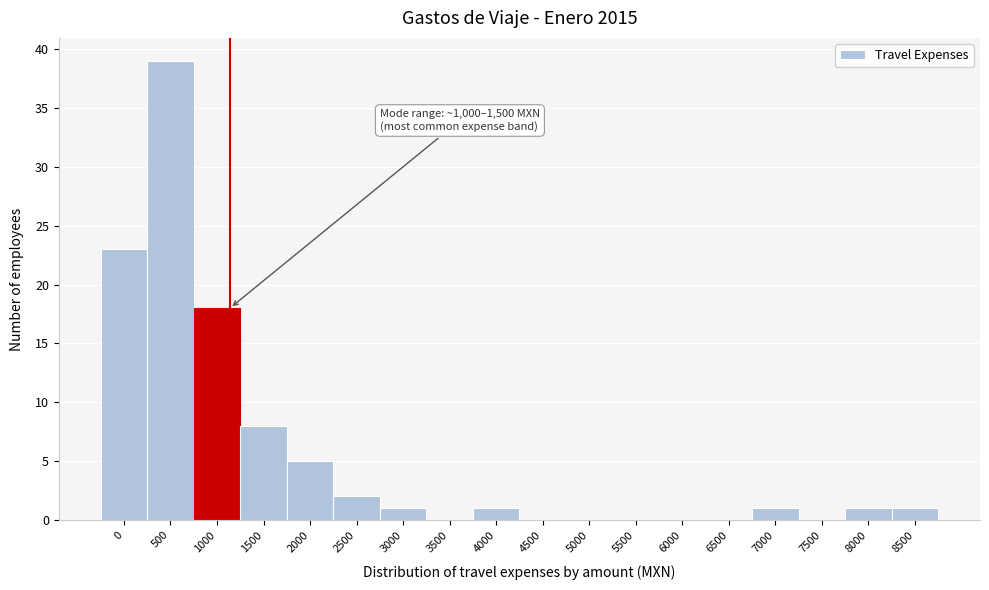

Reading left to right, what are all the values shown in this chart?

0=23	500=39	1000=18	1500=8	2000=5	2500=2	3000=1	3500=0	4000=1	4500=0	5000=0	5500=0	6000=0	6500=0	7000=1	7500=0	8000=1	8500=1